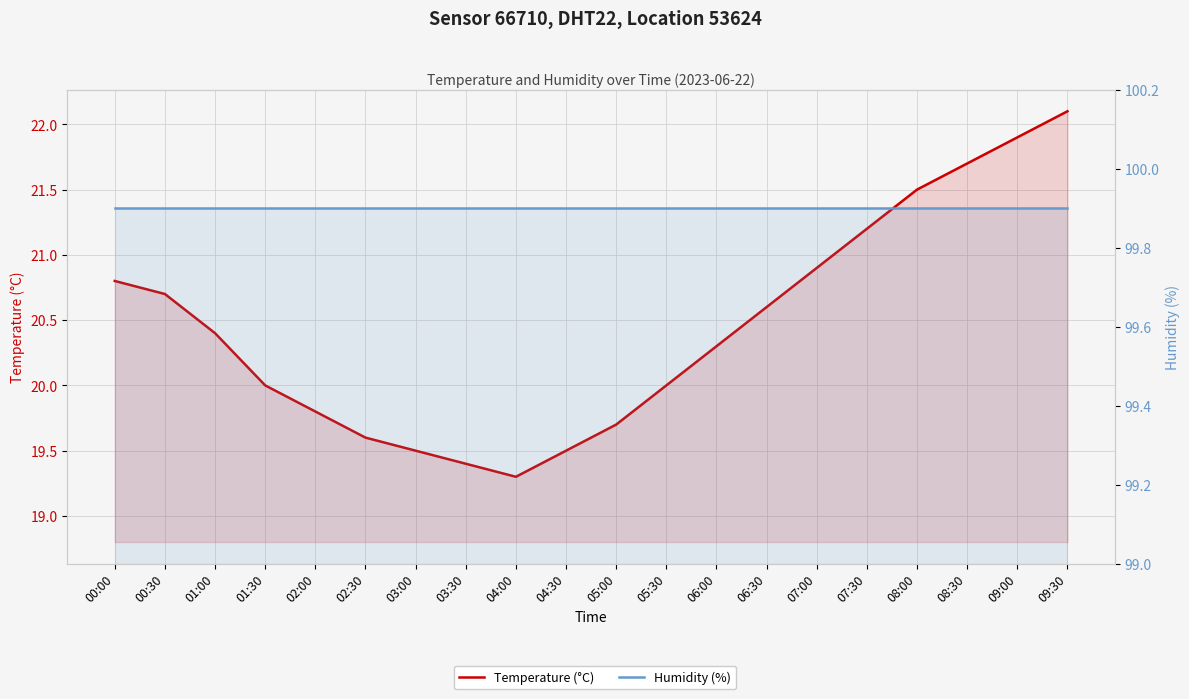

What is the average value of the Humidity (%) series?

99.9